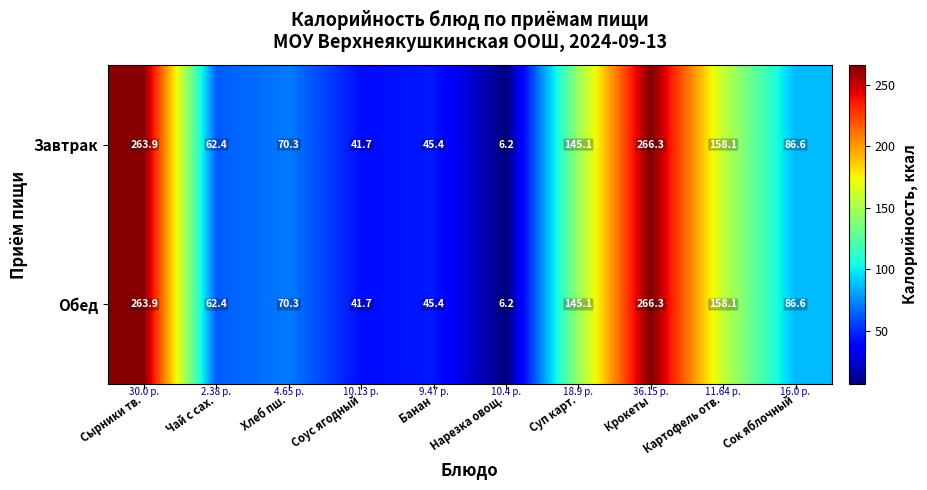

Is the value of Завтрак at Чай с сах. greater than the value of Обед at Сок яблочный?

No